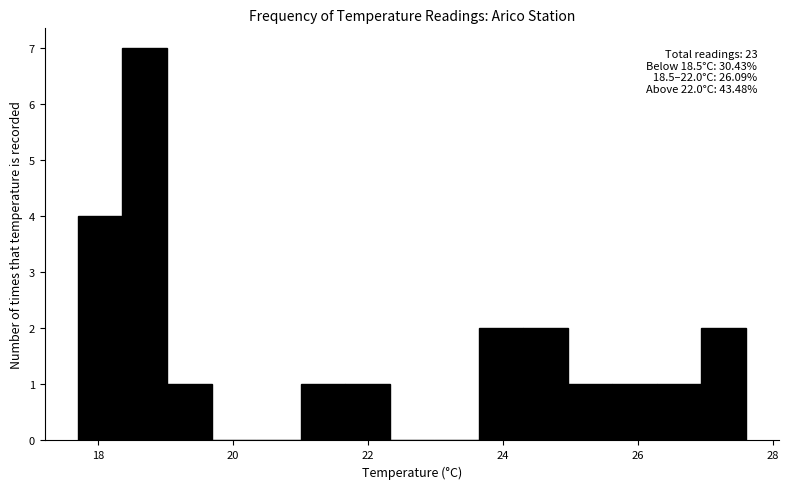

Read against the x-axis, roughly where is the centre of the tallest bar?

18.6